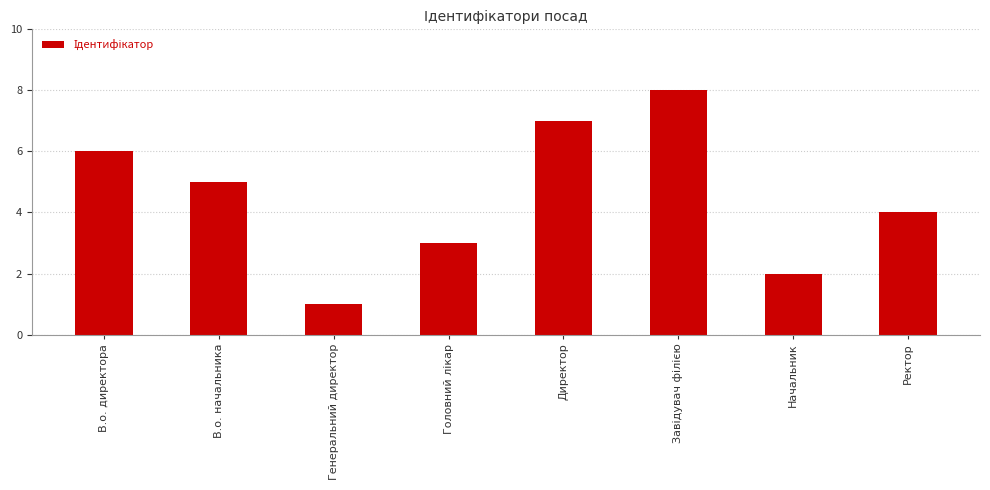

Is it true that the value at Директор is 7?

True